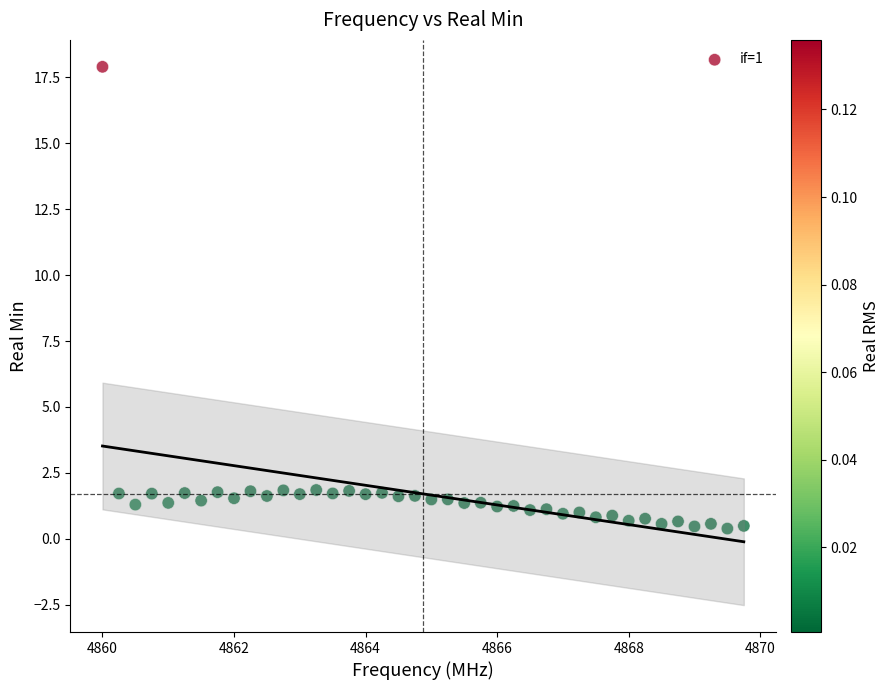

What is the range of X values (max minus min)?

9.8